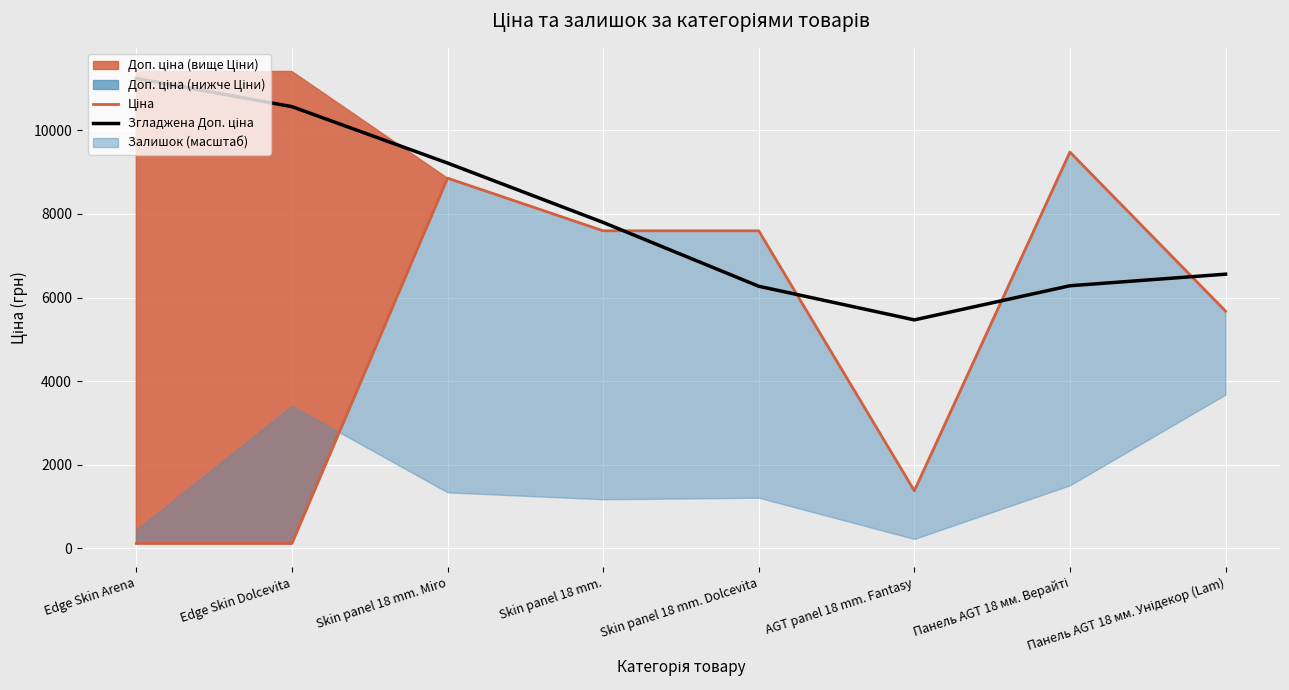

True or false: Ціна and Згладжена Доп. ціна cross at least once.

True